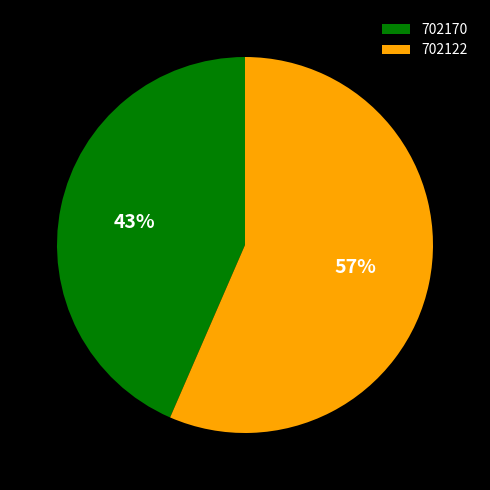

Is it true that 702170 is 43% of the pie?

True